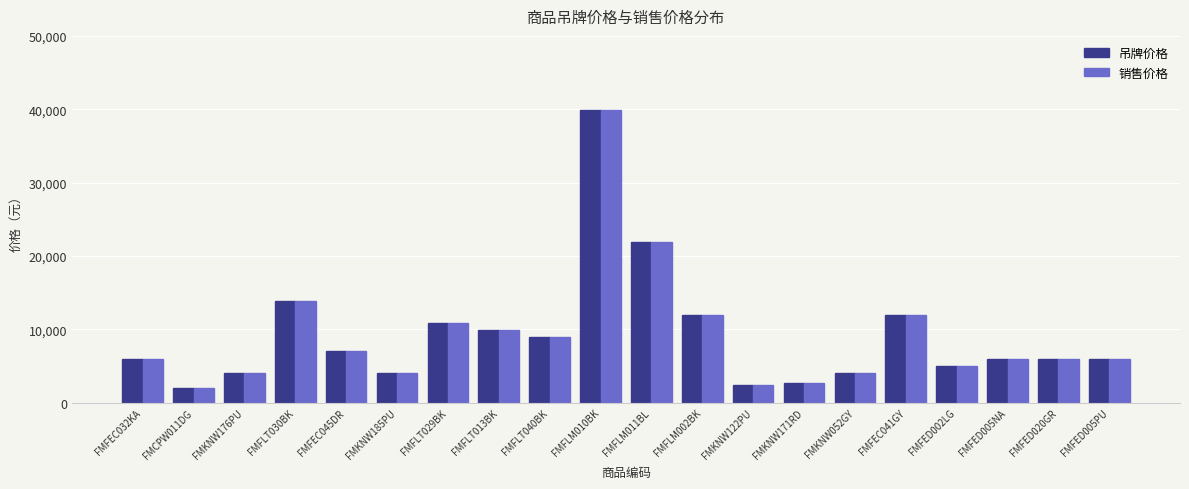

What is the label of the 6th bar from the right?

FMKNW052GY